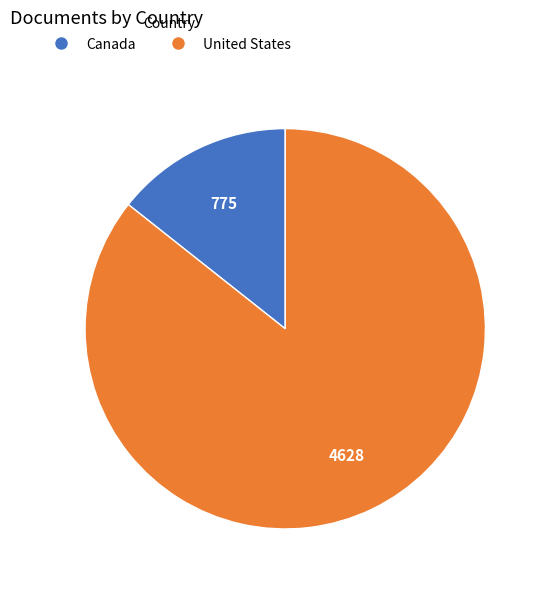

Which category has the smallest portion of the pie?

Canada